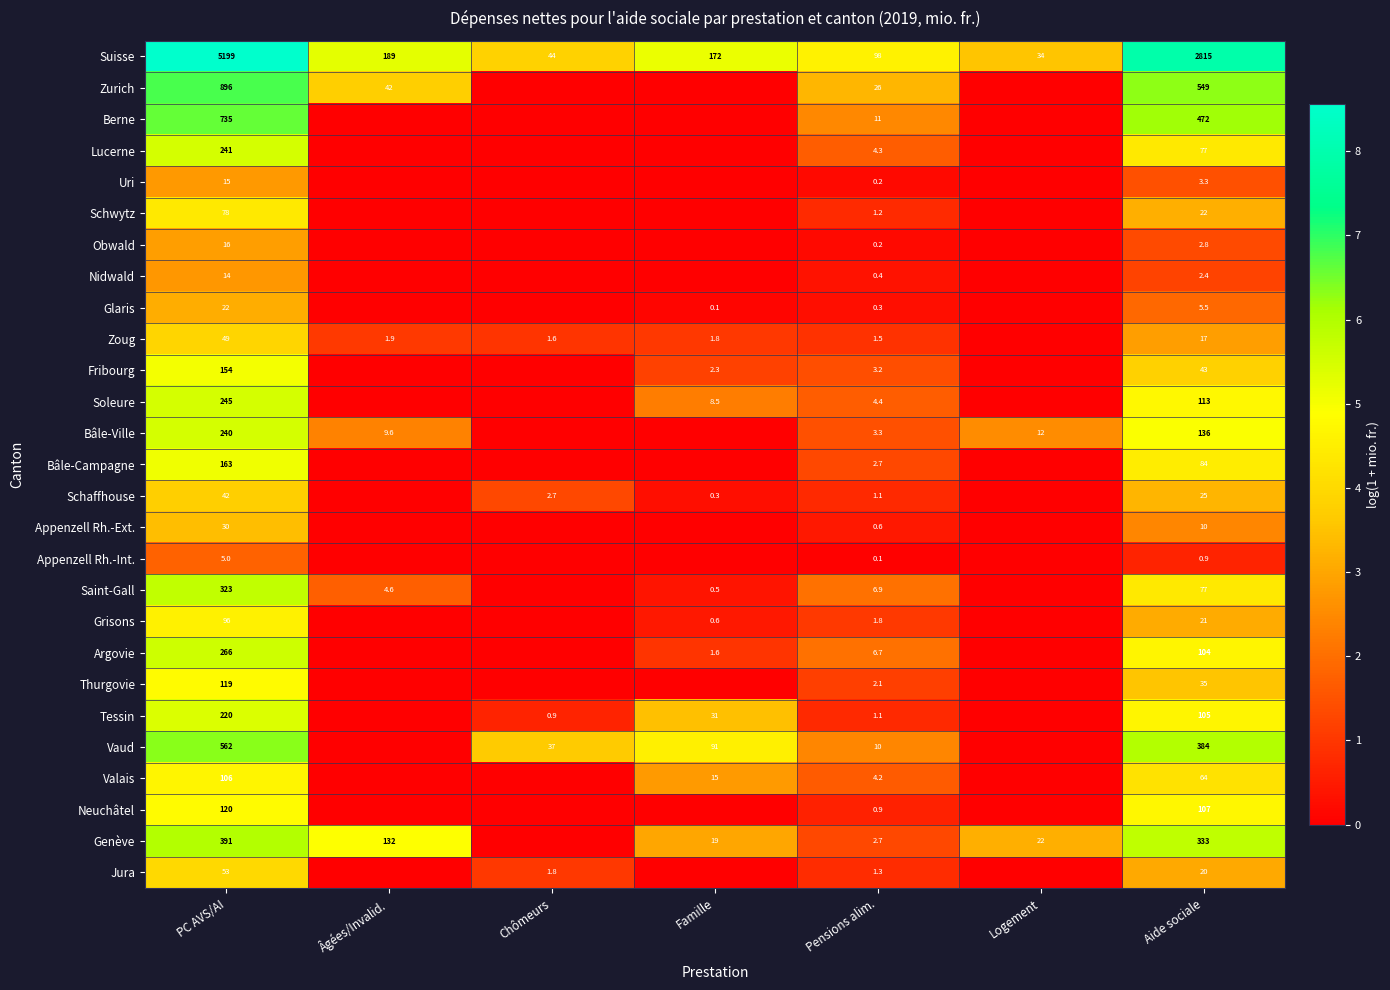

How many categories are shown in the chart?

7